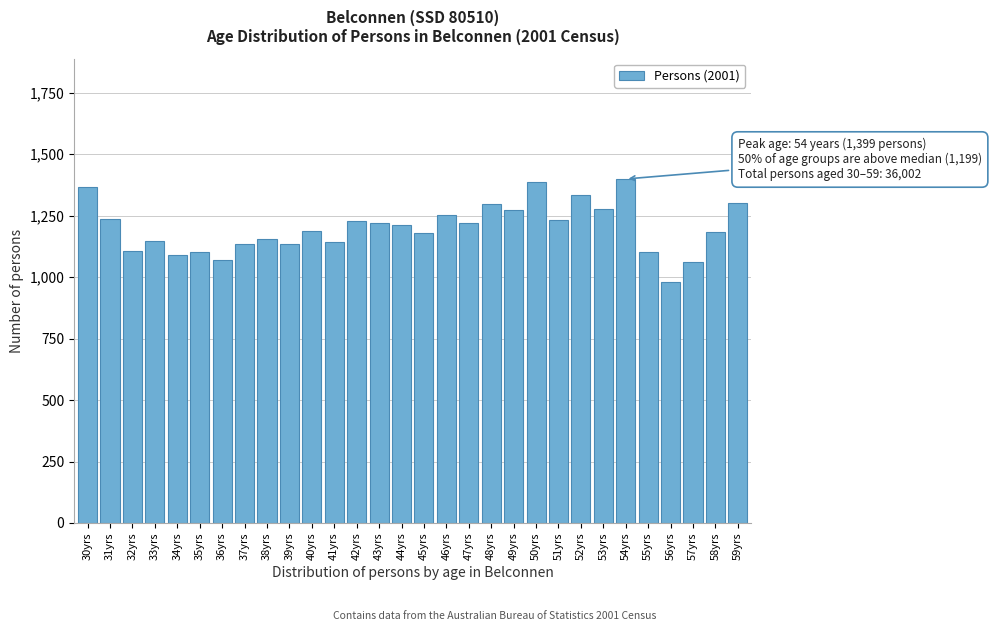

What is the maximum value shown in the chart?

1399